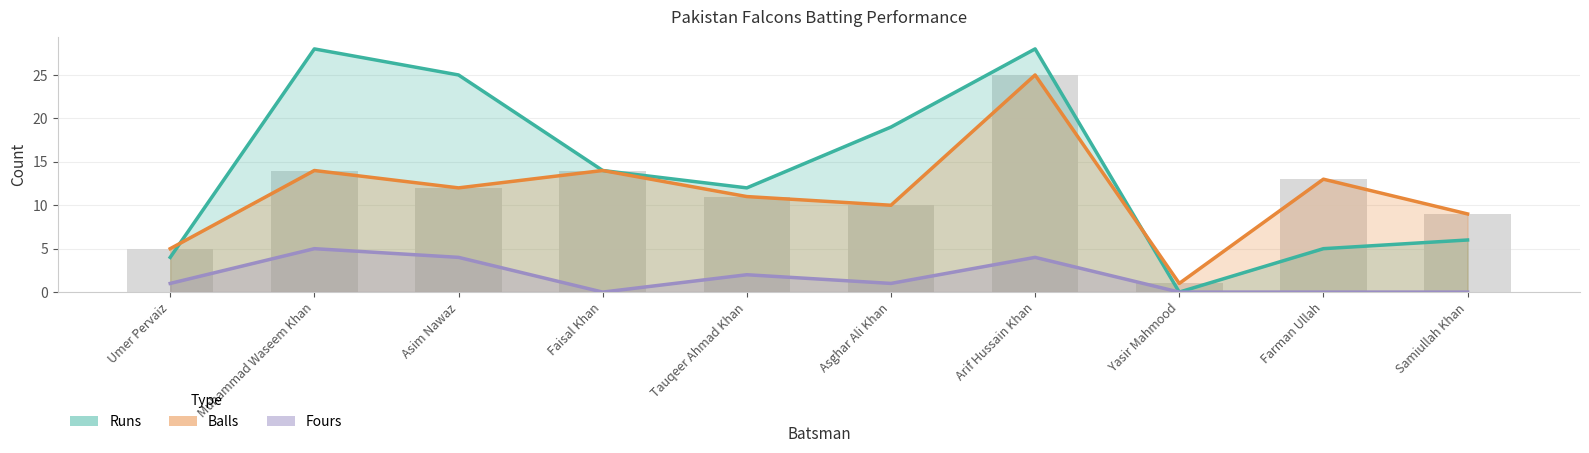

The value of Balls line at Asim Nawaz is 12. True or false?

True